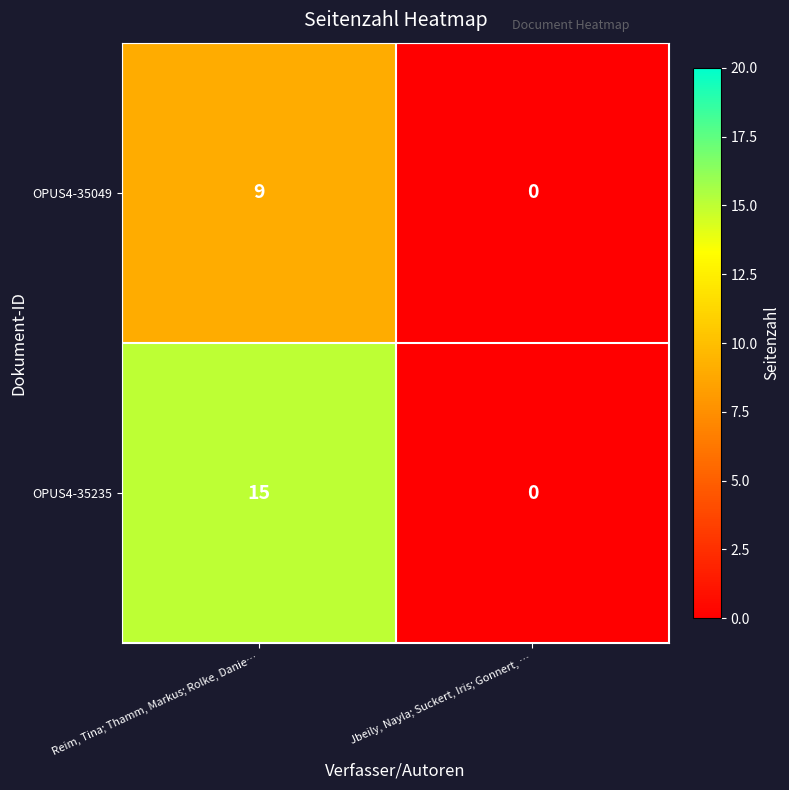

Which series has the largest total across all categories?

OPUS4-35235